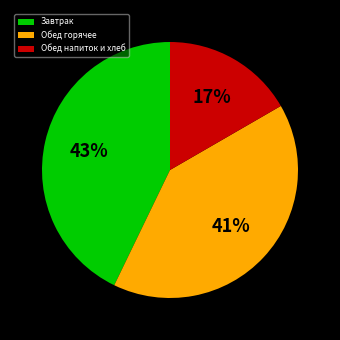

To the nearest percent, what portion does Завтрак represent?

43%